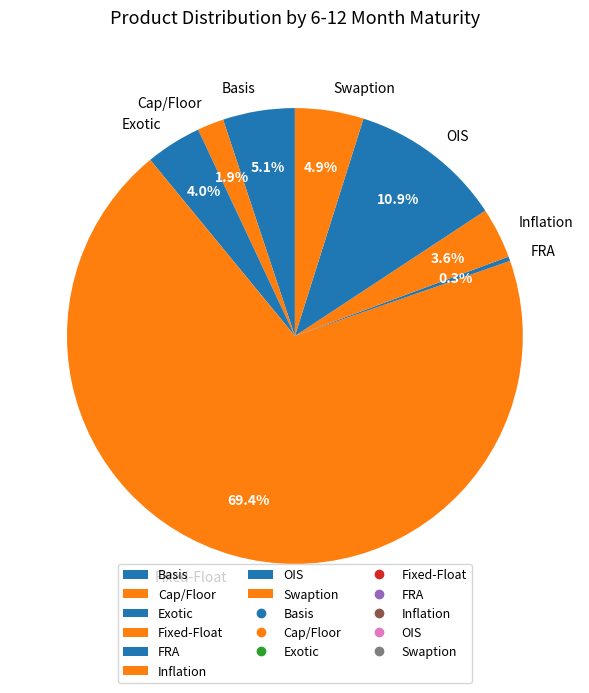

To the nearest percent, what percentage of the pie is OIS?

11%